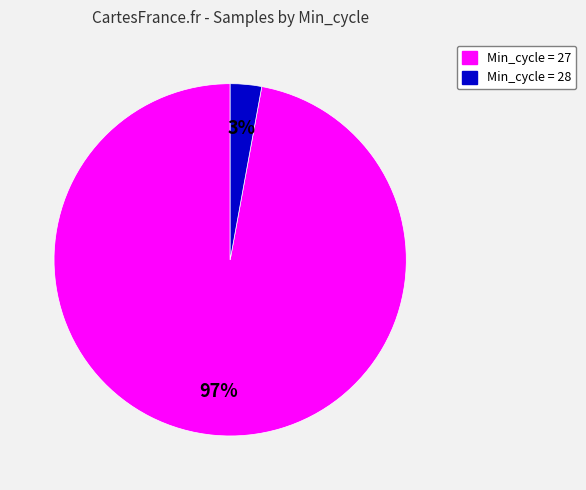

To the nearest percent, what is the average slice percentage?

50%